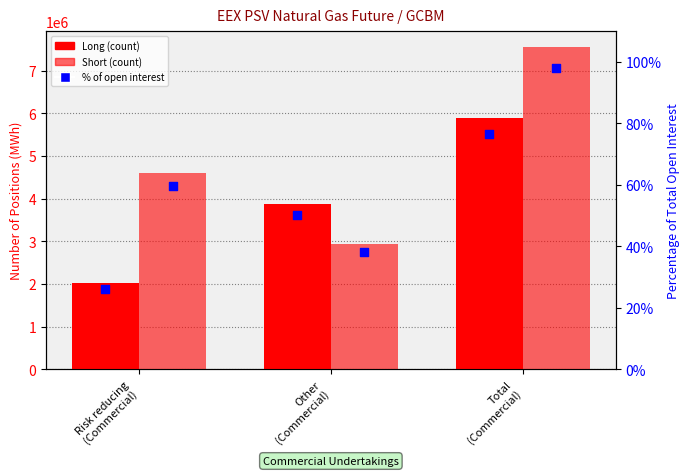

Which series has the largest total across all categories?

Short